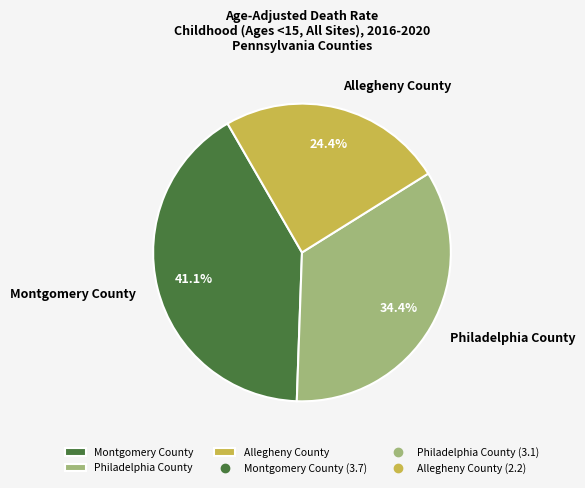

How many segments does this pie chart have?

3